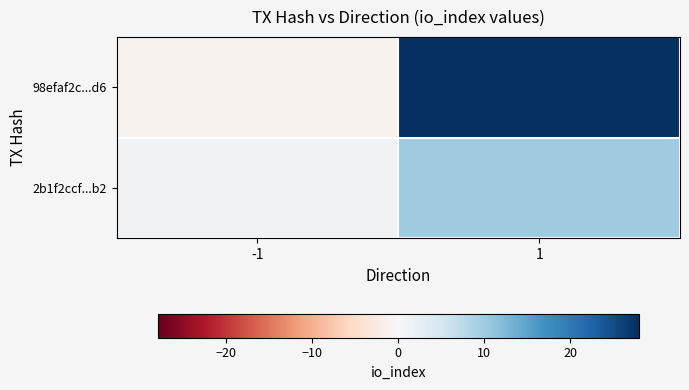

How many distinct data groups are displayed?

2